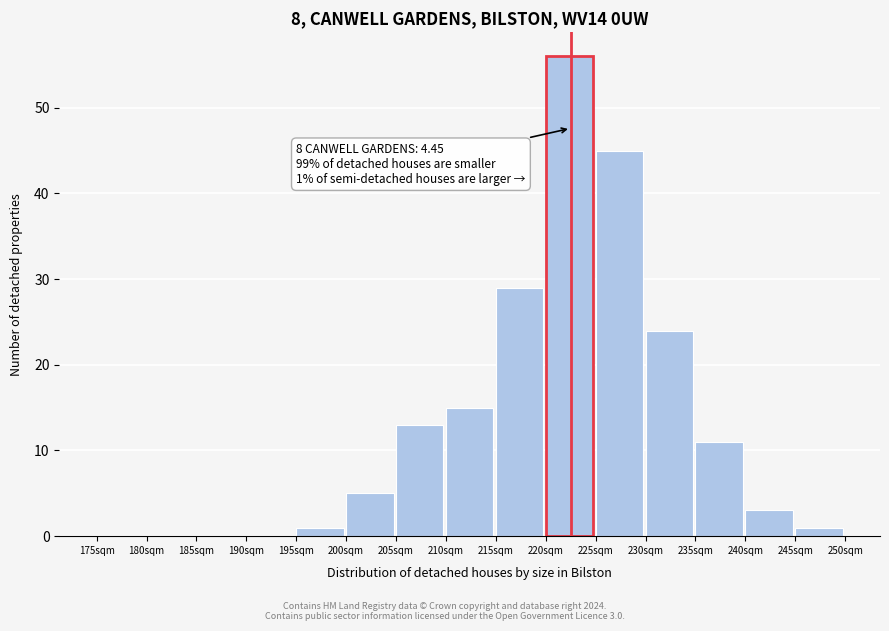

Reading left to right, list all the values displayed in this chart.

175sqm=0	180sqm=0	185sqm=0	190sqm=0	195sqm=1	200sqm=5	205sqm=13	210sqm=15	215sqm=29	220sqm=56	225sqm=45	230sqm=24	235sqm=11	240sqm=3	245sqm=1